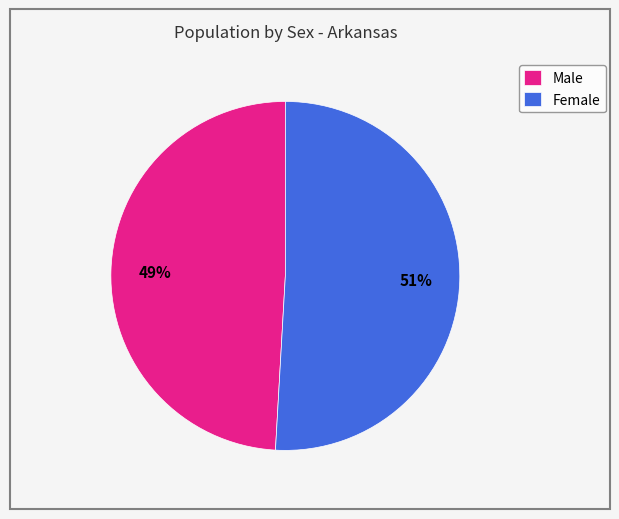

What percentage is the Female slice, to the nearest percent?

51%